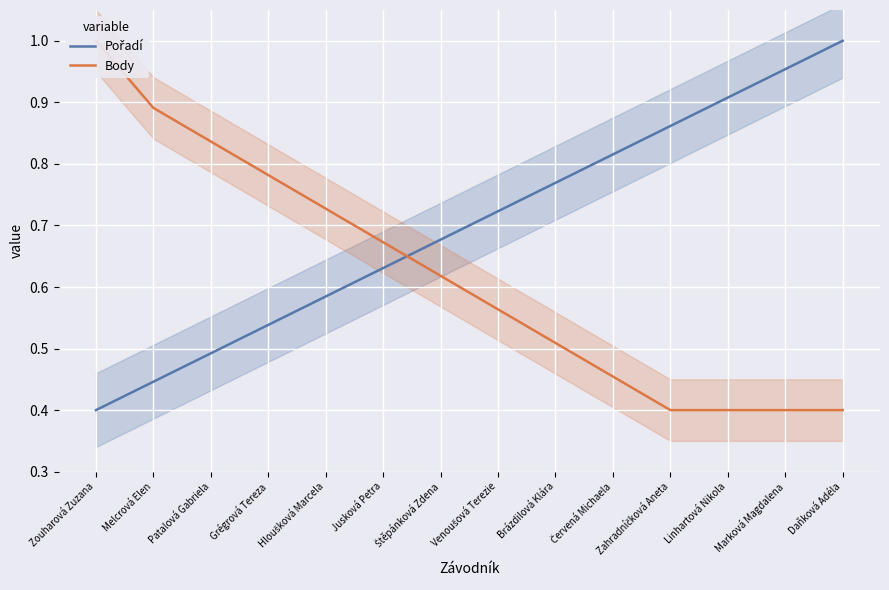

What is the difference between the maximum and minimum values in the Pořadí series?

0.6